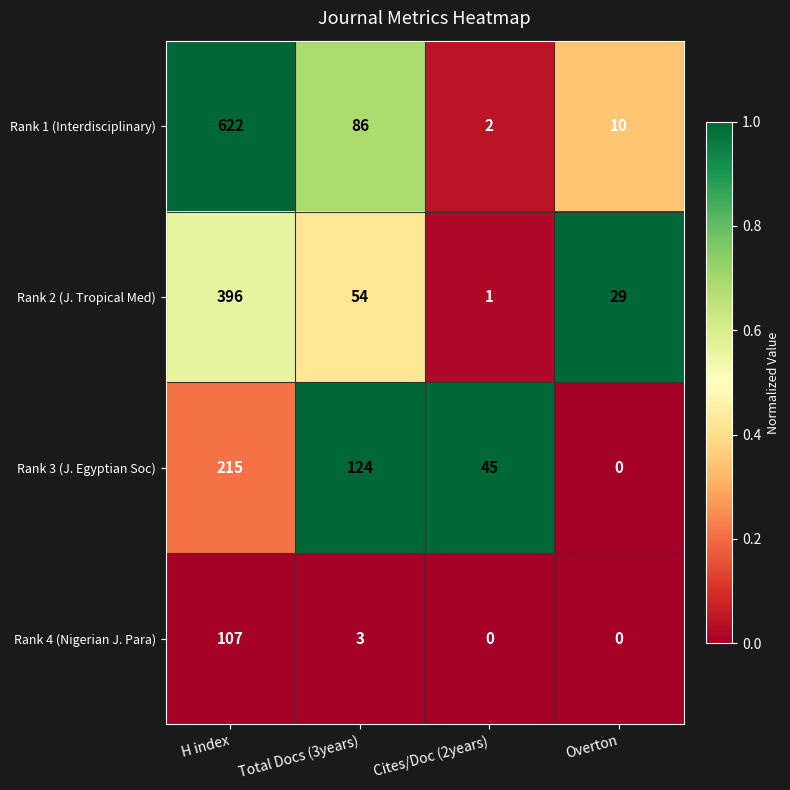

What is the sum of the Rank 3 (J. Egyptian Soc) values at Overton and Cites/Doc (2years)?

45